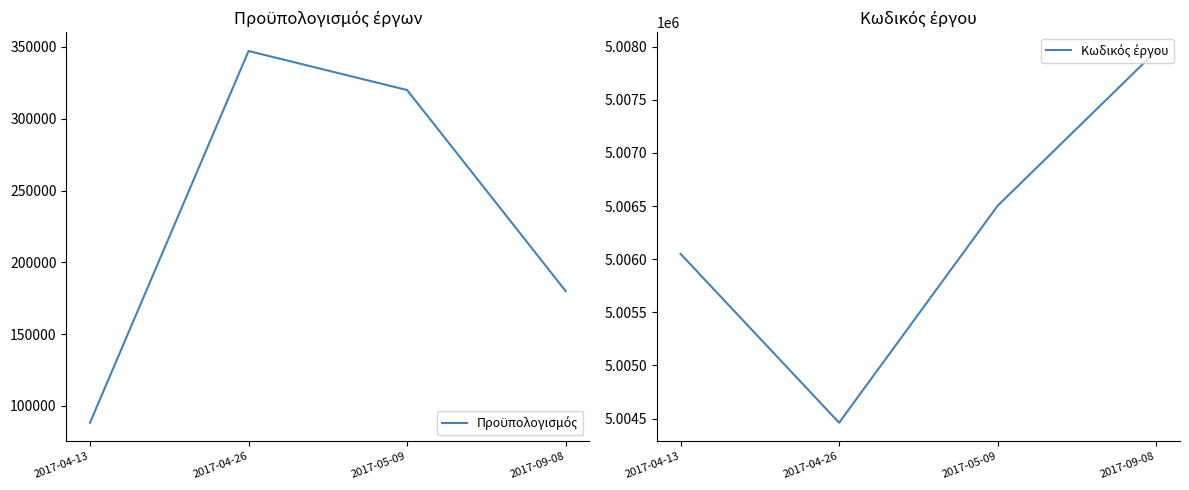

True or false: Κωδικός έργου and Προϋπολογισμός cross at least once.

False